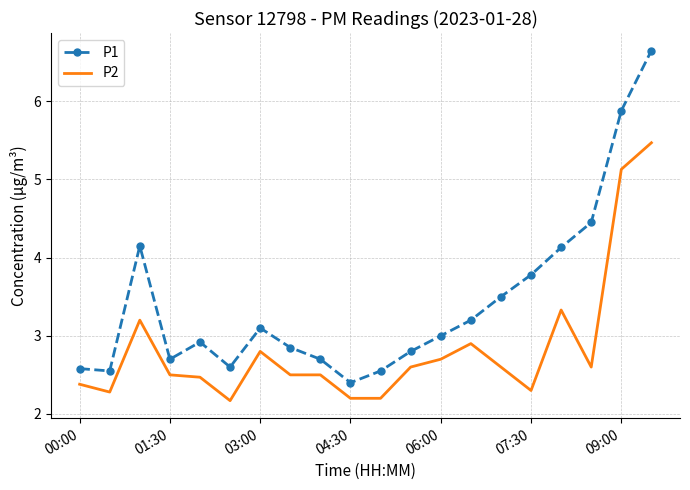

Which series has the largest total across all categories?

P1